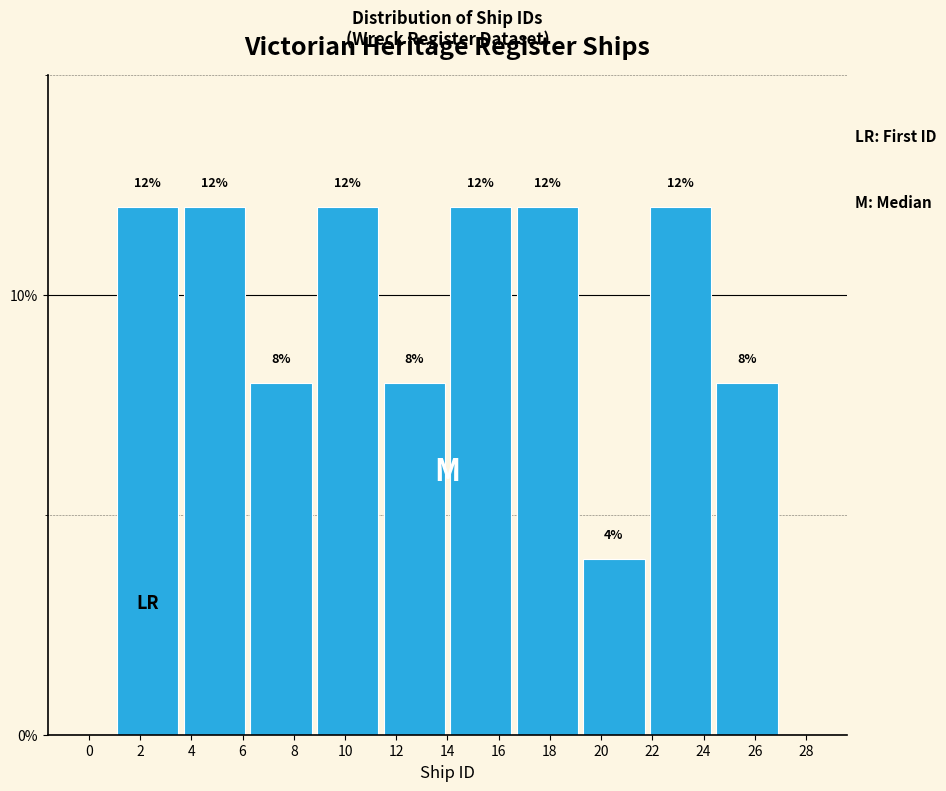

Reading left to right, list every bar in this chart as the range it spans on the x-axis followed by its height.

1.0 to 3.6: 12
3.6 to 6.2: 12
6.2 to 8.8: 8
8.8 to 11.4: 12
11.4 to 14.0: 8
14.0 to 16.6: 12
16.6 to 19.2: 12
19.2 to 21.8: 4
21.8 to 24.4: 12
24.4 to 27.0: 8